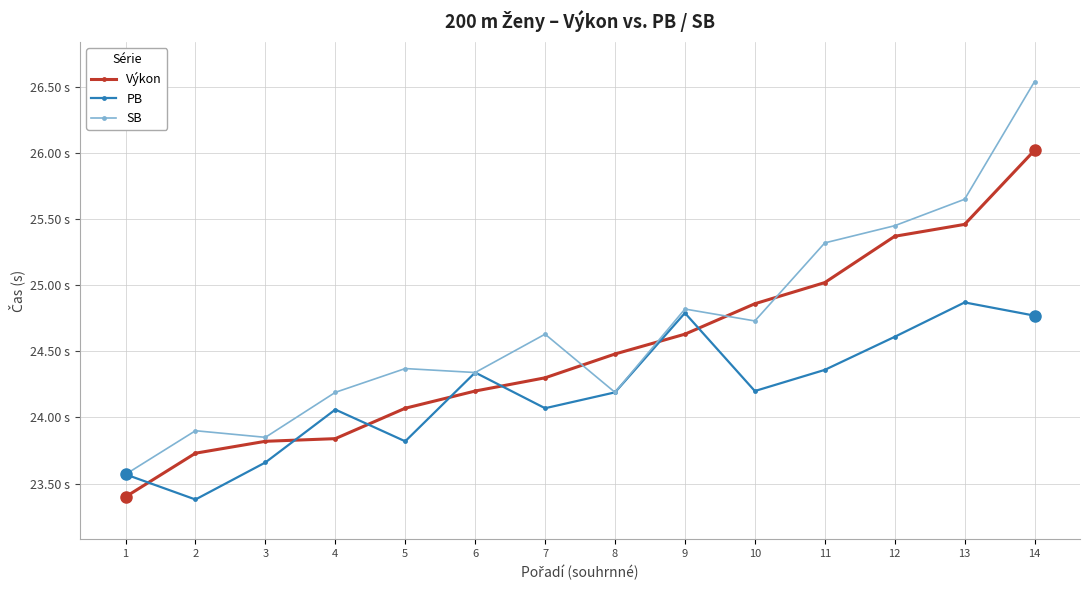

What are all the series names shown in the legend?

Výkon, PB, SB